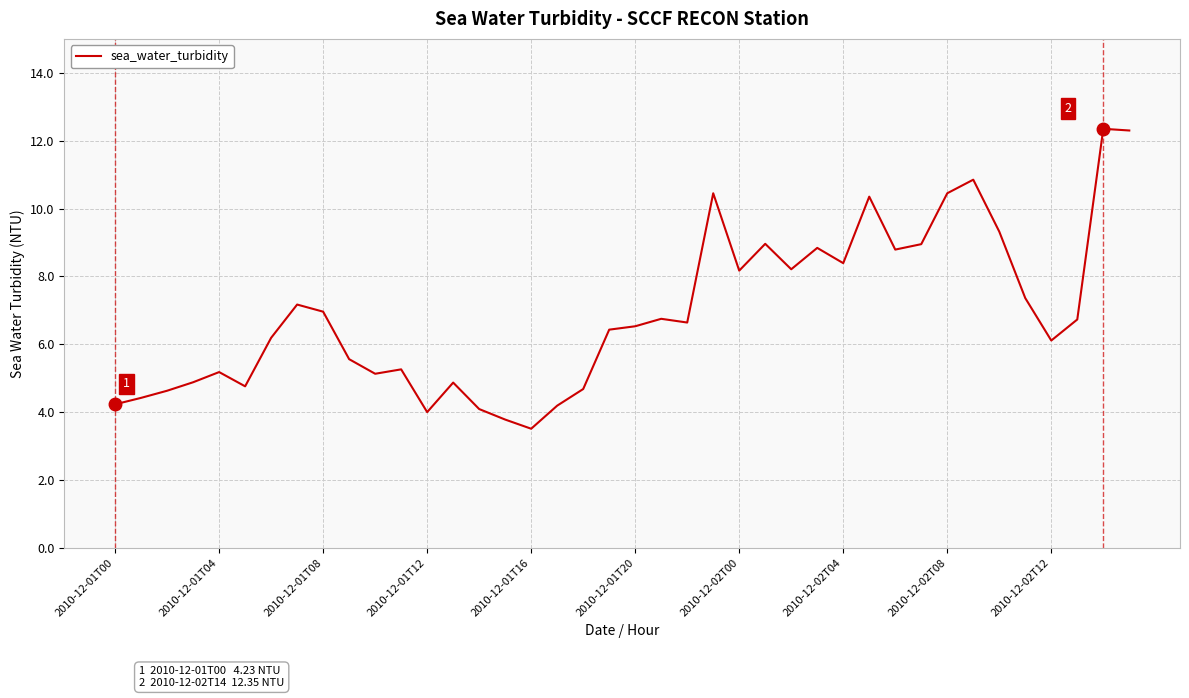

What is the difference between the maximum and minimum values?

8.8